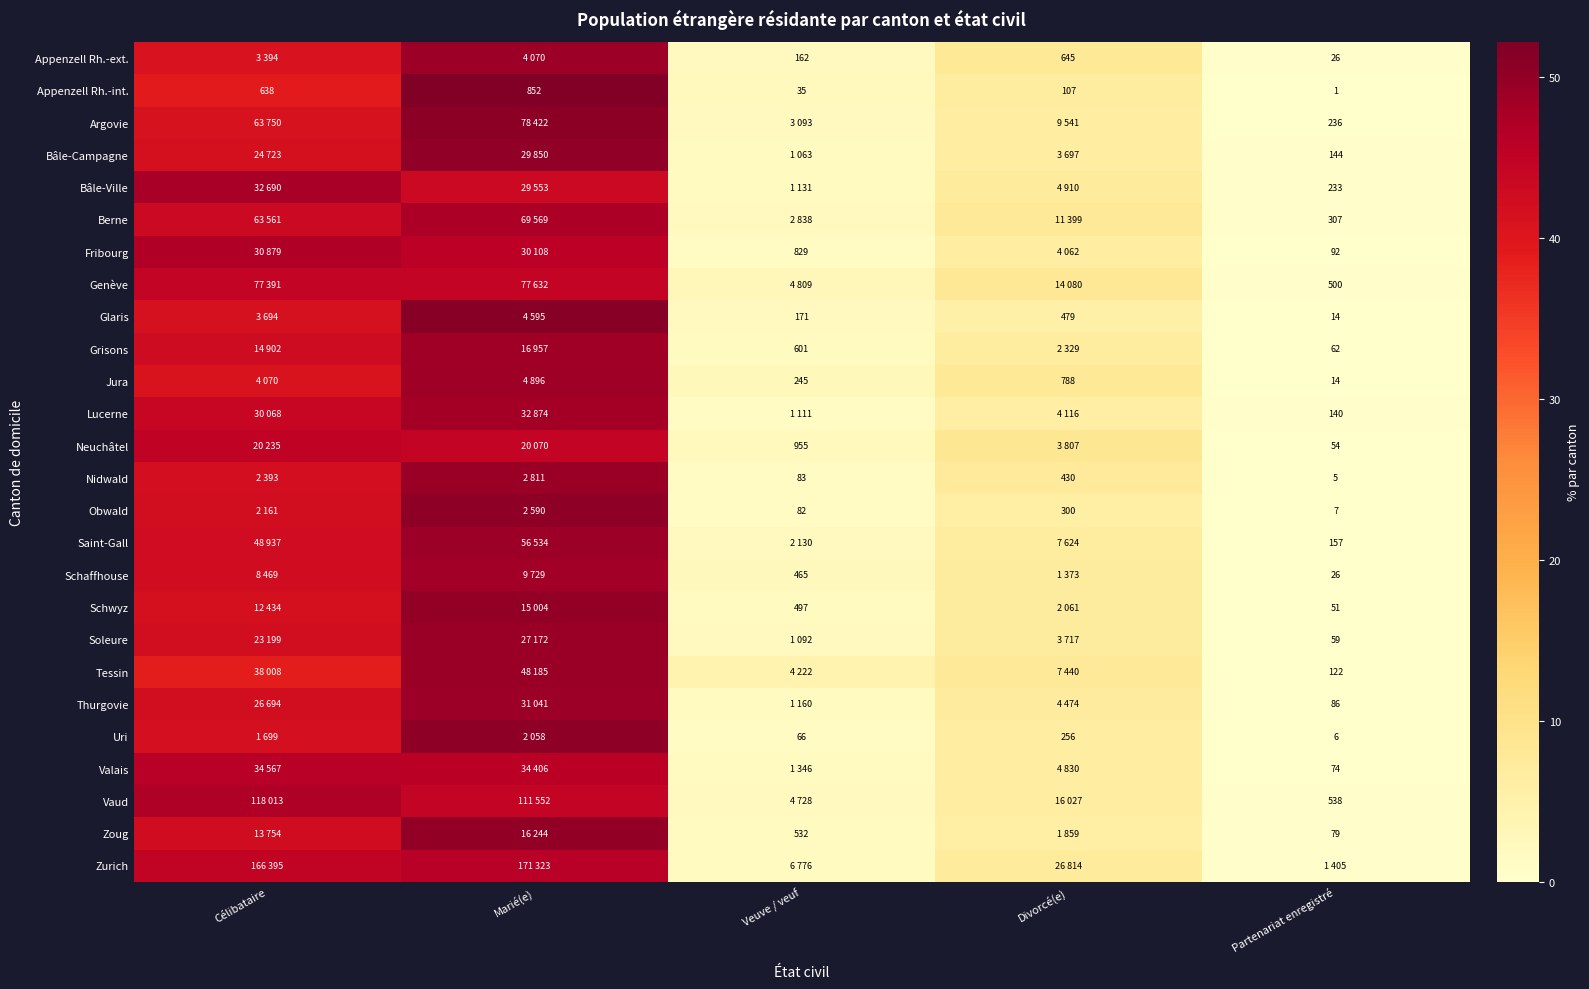

Is the value of Glaris at Partenariat enregistré greater than the value of Schwyz at Partenariat enregistré?

No